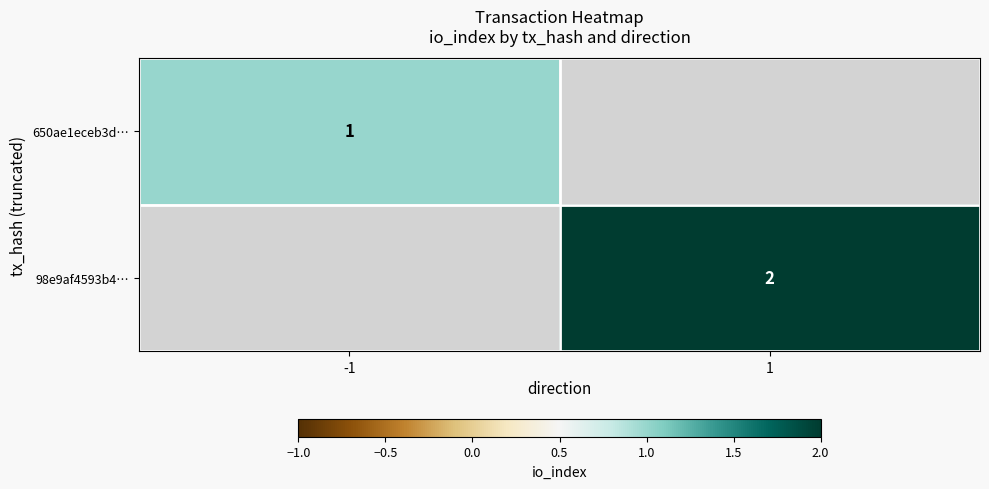

The value of 650ae1eceb3d… at -1 is 1.5. True or false?

False